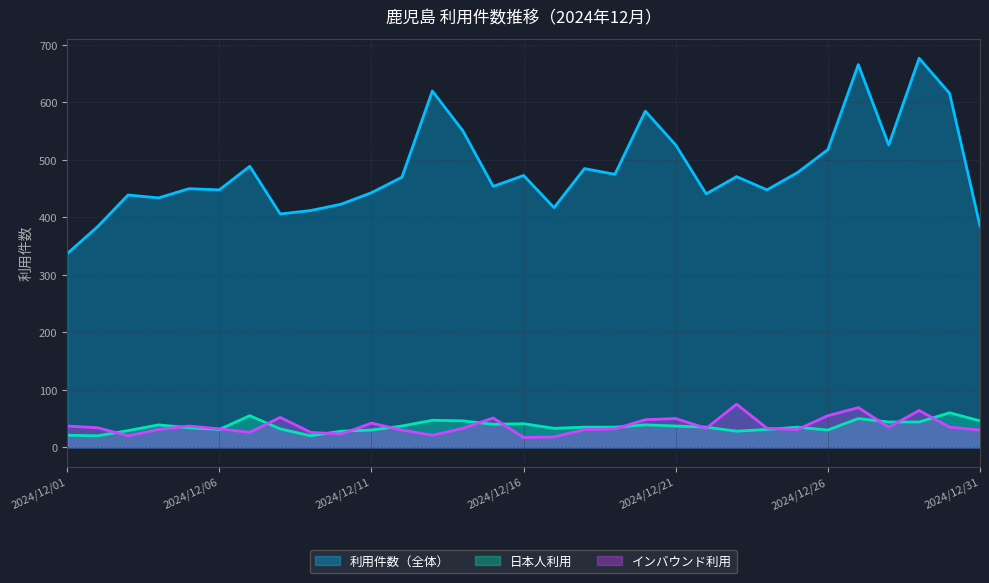

What is the sum of the インバウンド利用 values at 2024/12/11 and 2024/12/05?

79